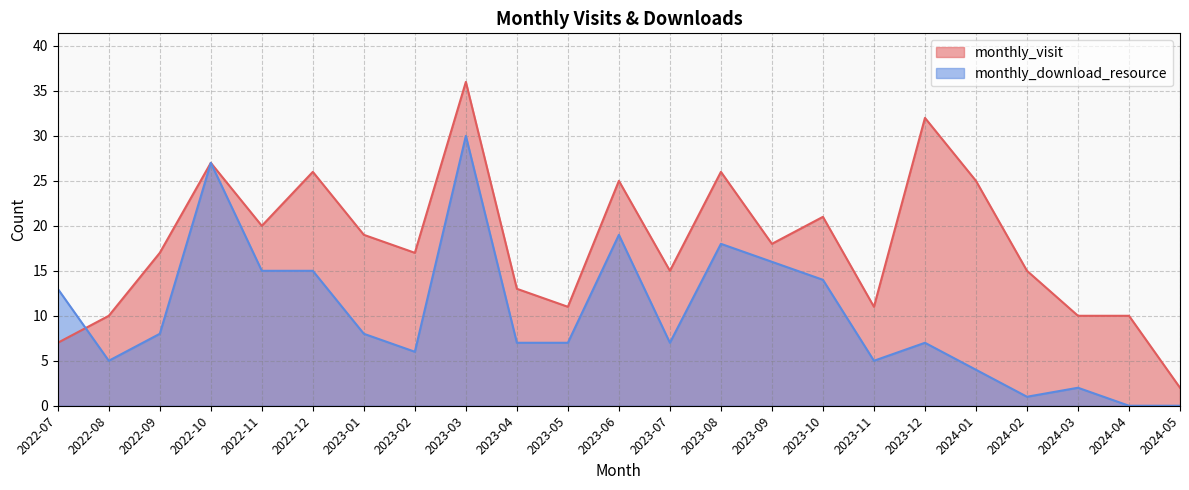

How many positive values does the monthly_download_resource series have?

21